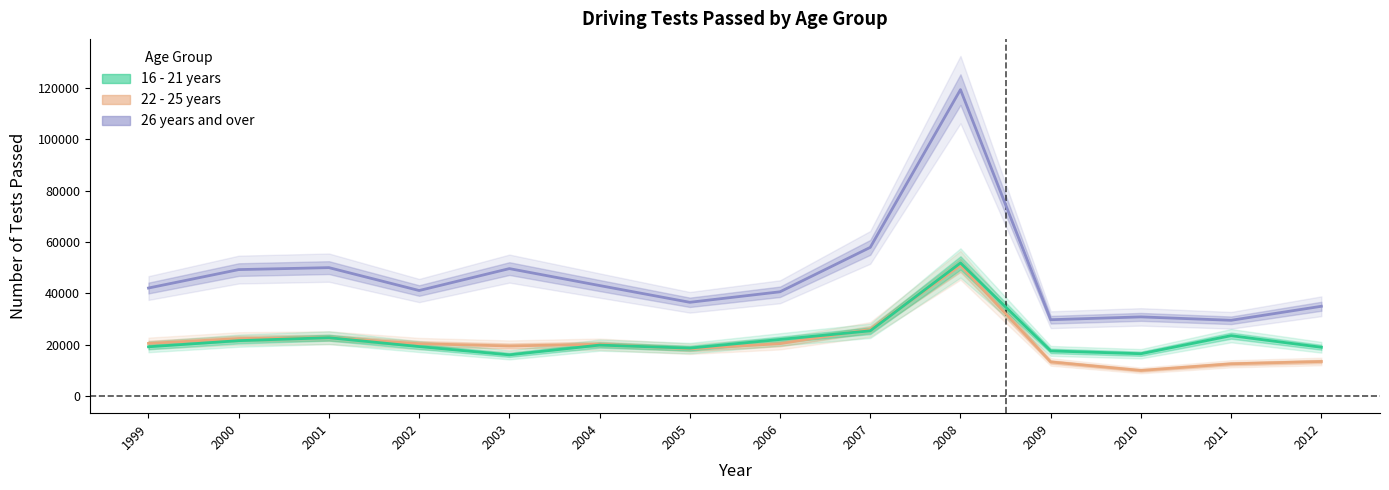

Where is 22 - 25 years nearest to the value 30477?

2007